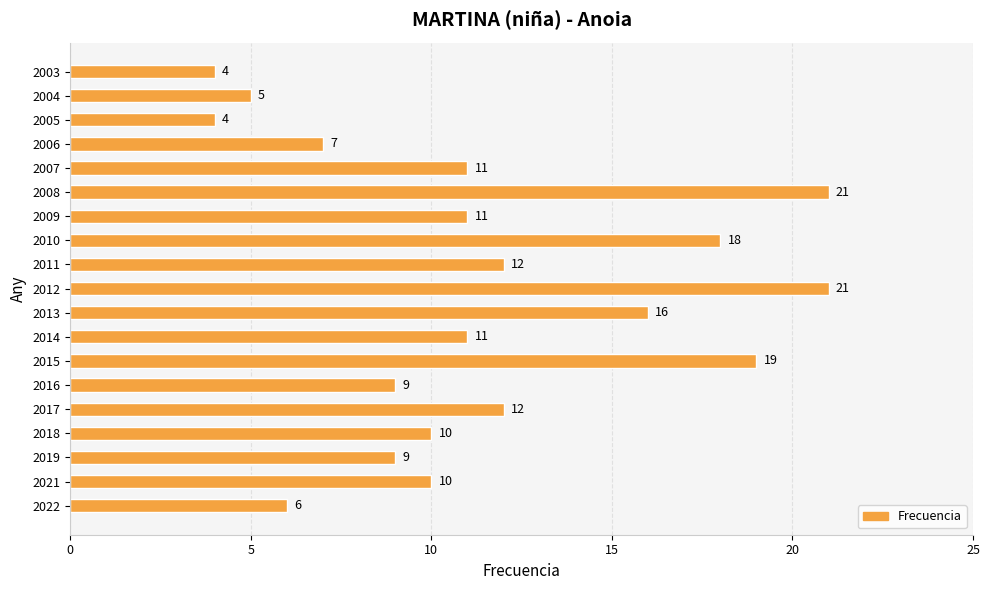

What is the maximum value shown in the chart?

21